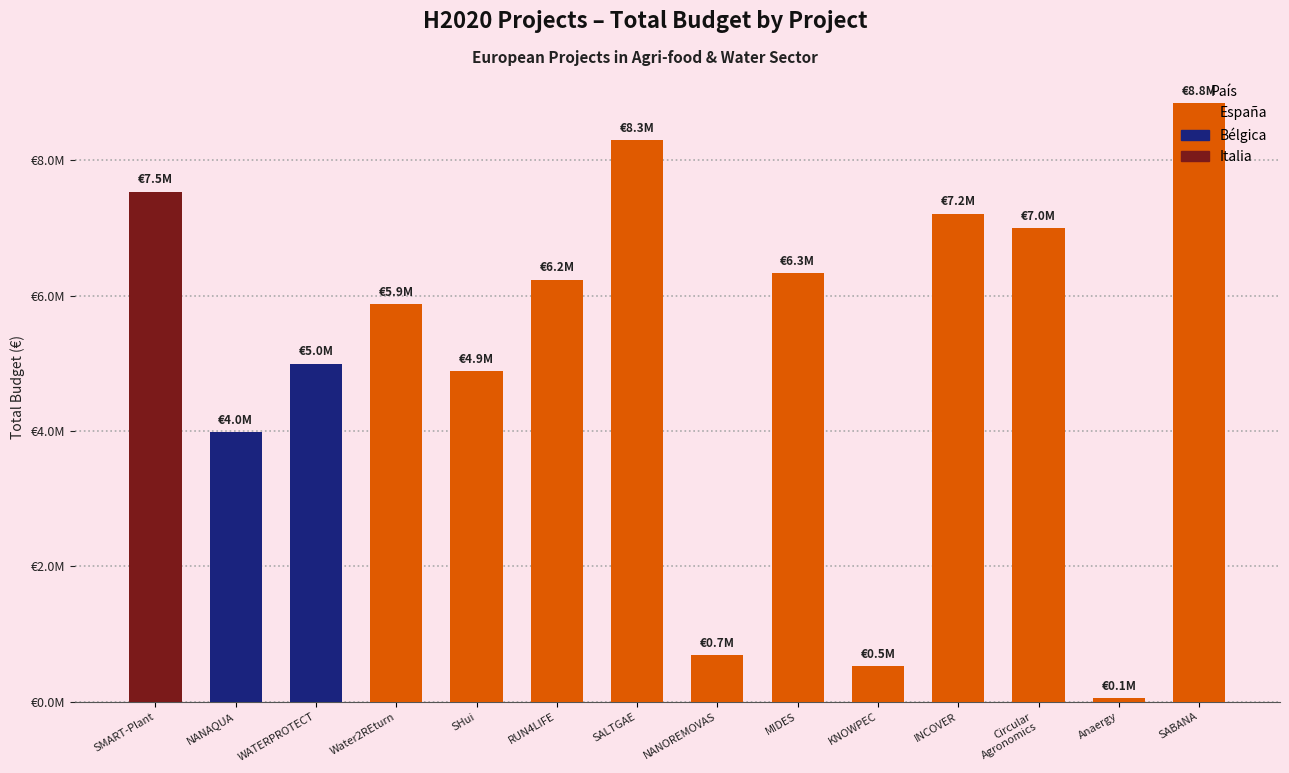

Between NANAQUA and SALTGAE, which is larger?

SALTGAE